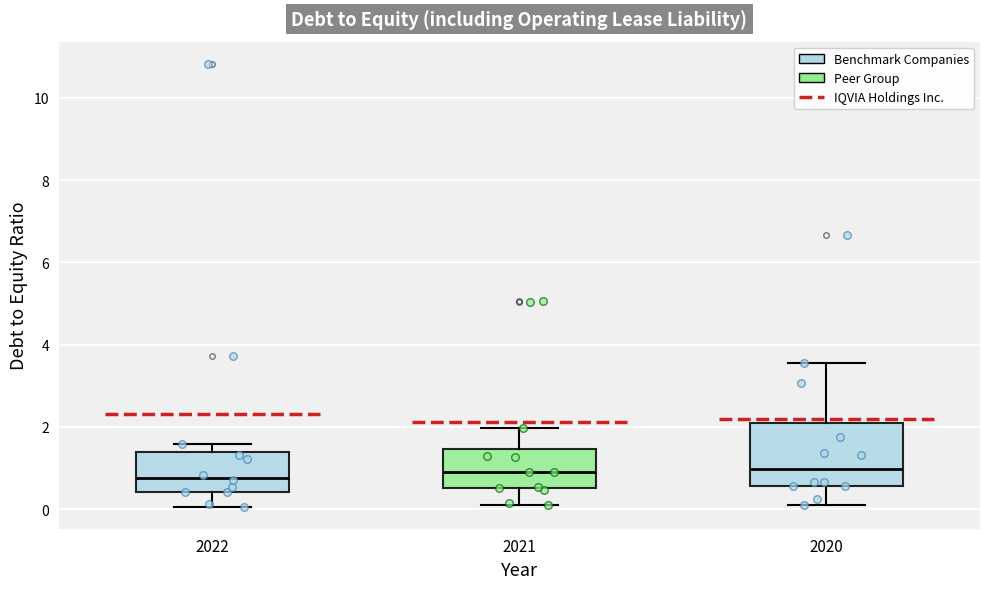

Where is the lower edge of the box at x = 2021 on the y-axis? The values are not printed on the chart, so give them approximately, as read against the axis.

0.6